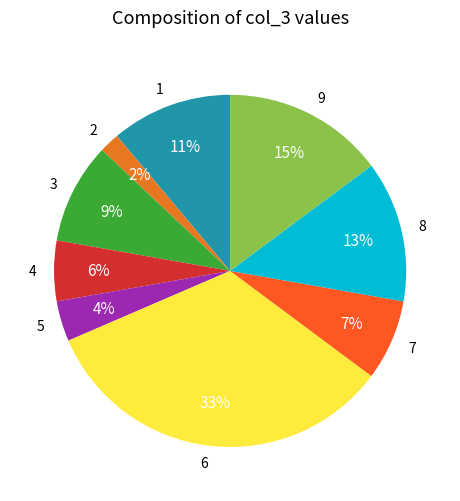

True or false: 2 accounts for 2% of the total.

True